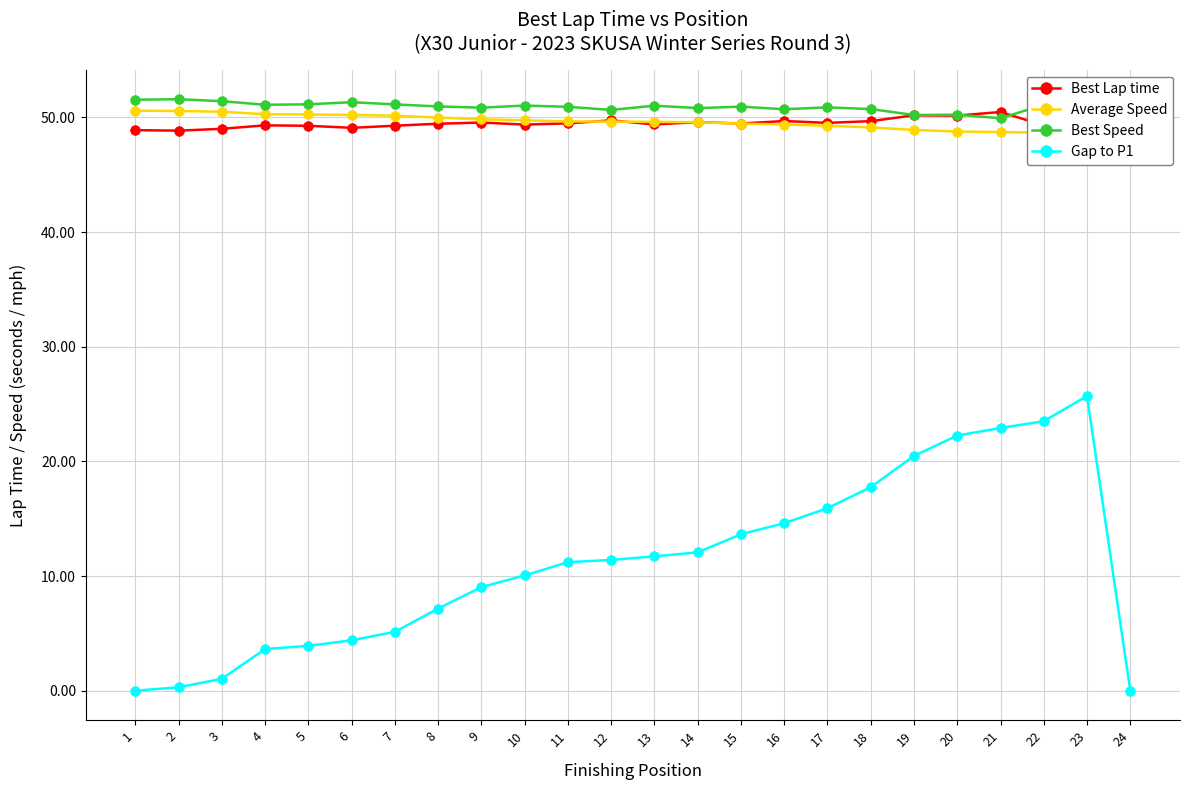

What is the maximum value for Gap to P1?

25.7